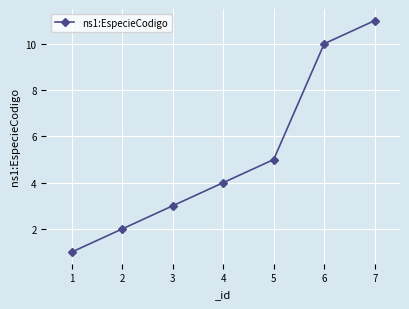

What is the value of the 2nd point from the left?

2